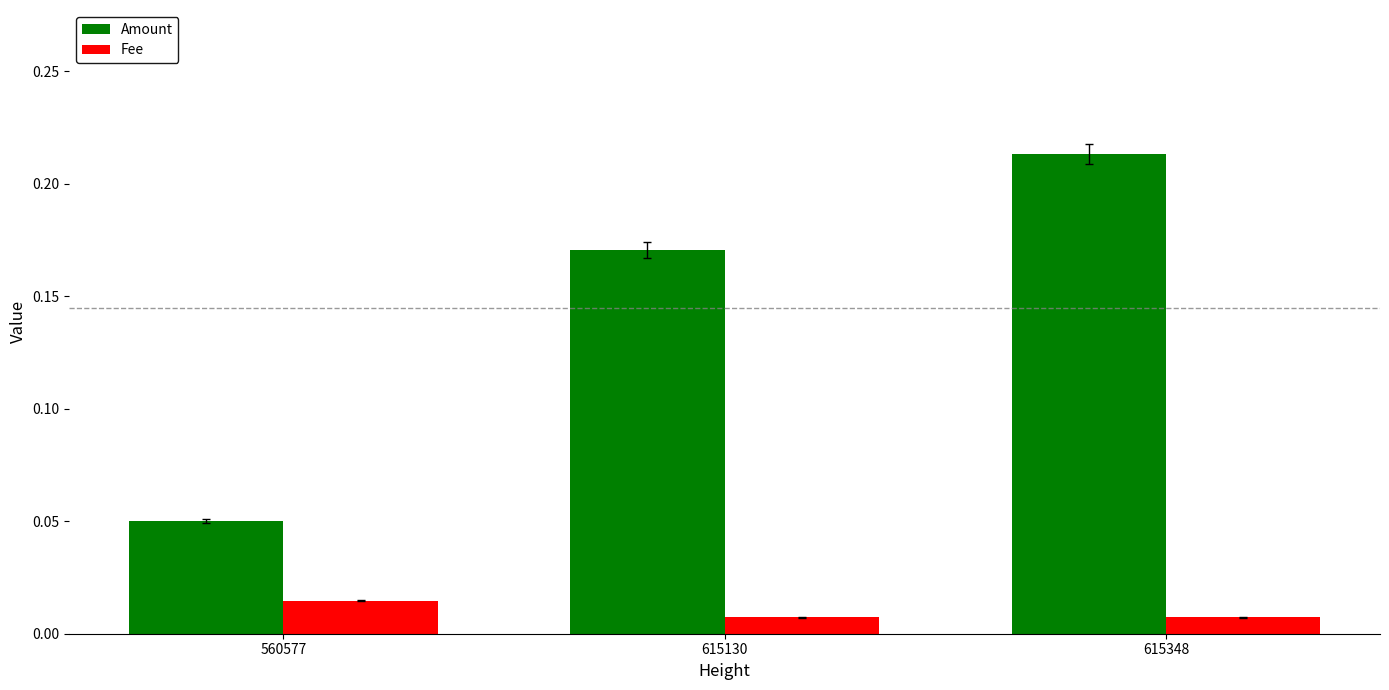

Which series has the largest range (max minus min)?

Amount